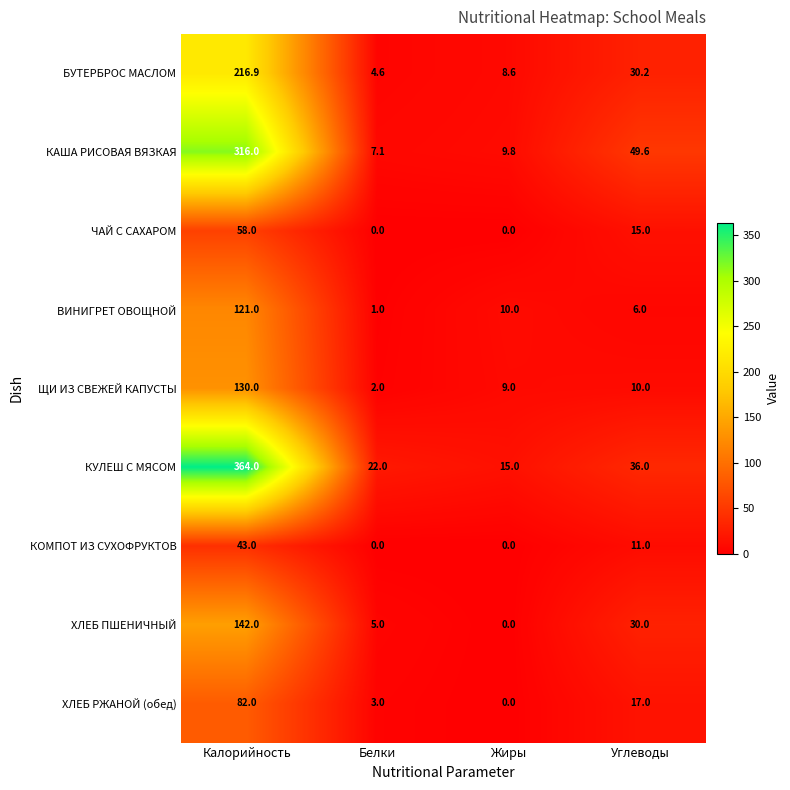

What is the difference between the second highest and minimum values in the БУТЕРБРОС МАСЛОМ series?

25.6